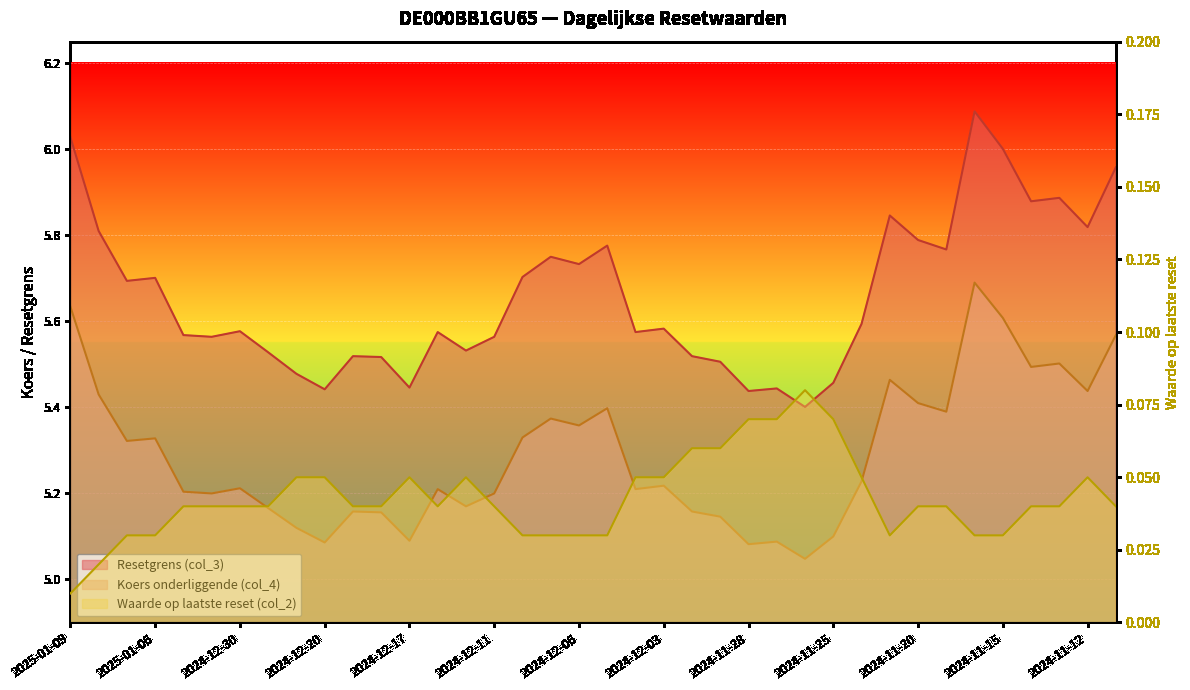

What is the average value of the Resetgrens (col_3) series?

5.7